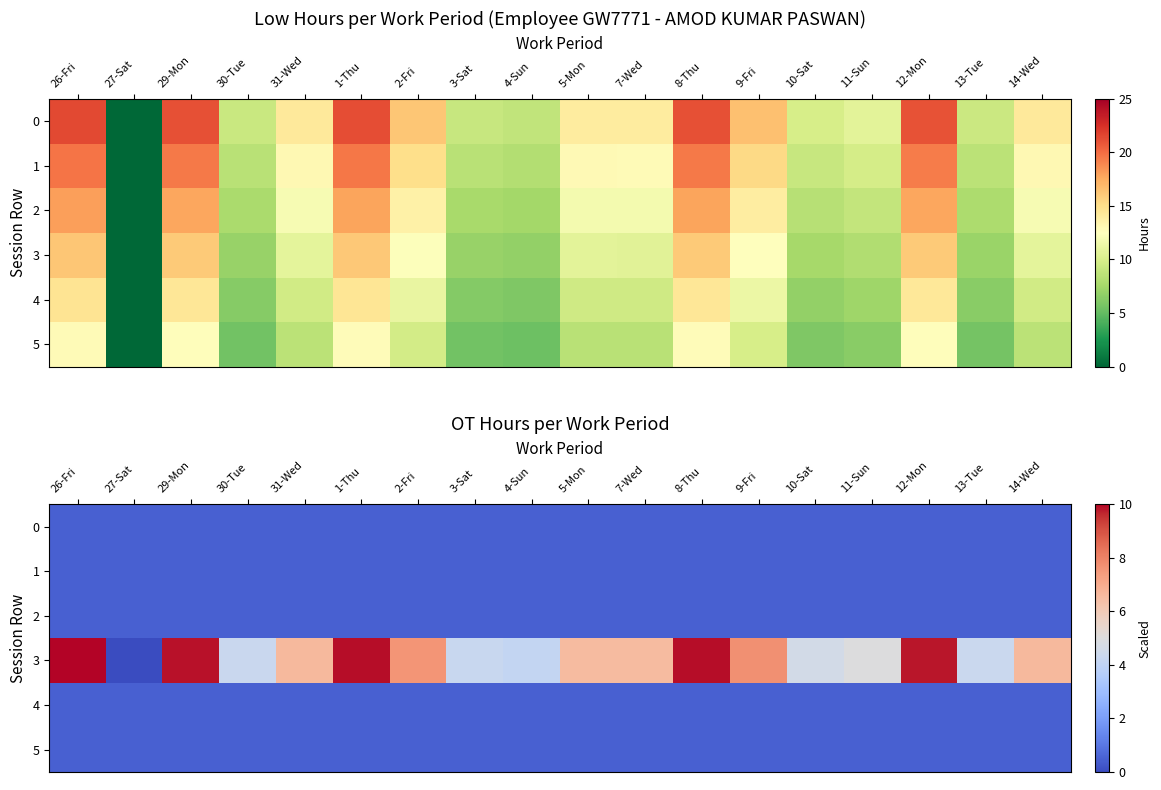

Which category has the lowest value in the 4 series?

26-Fri